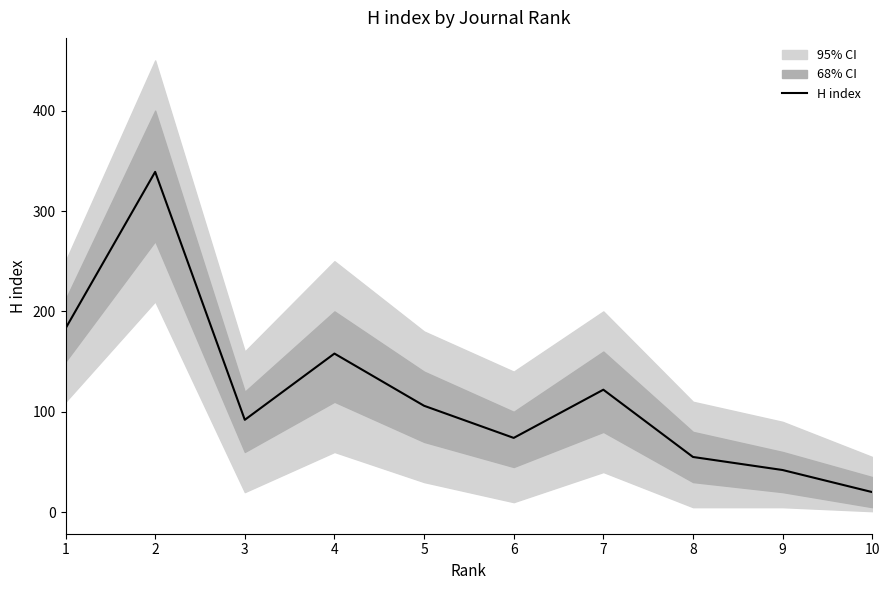

What is the difference between the second highest and minimum values?

163